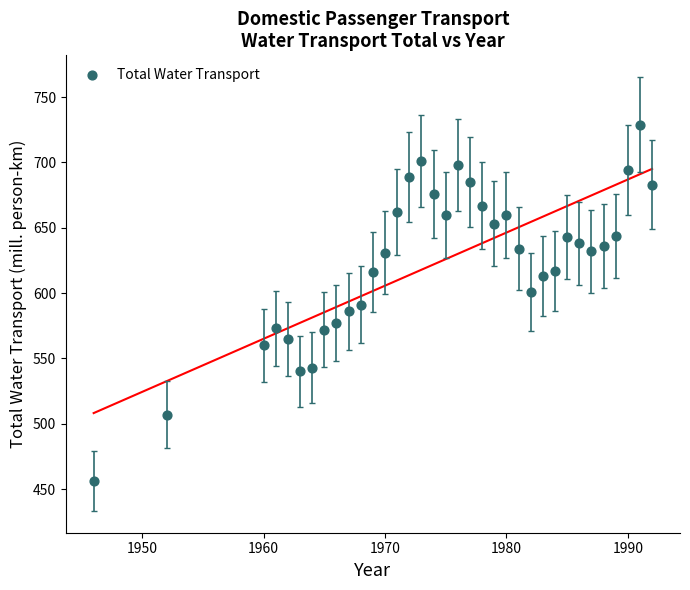

What is the range of Y values (max minus min)?

272.9